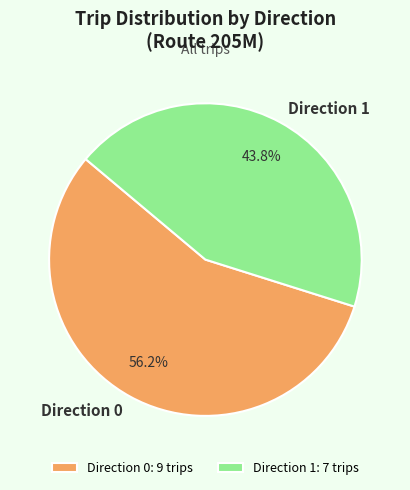

Which slice represents more than half of the pie?

Direction 0